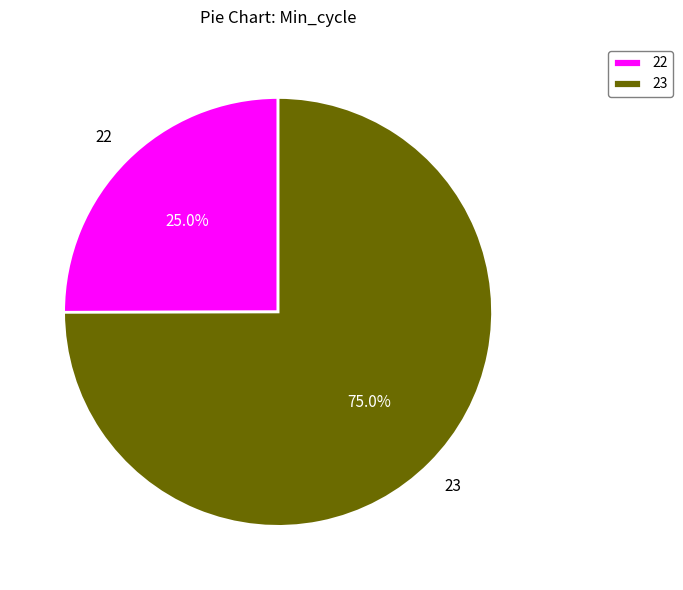

How many segments does this pie chart have?

2